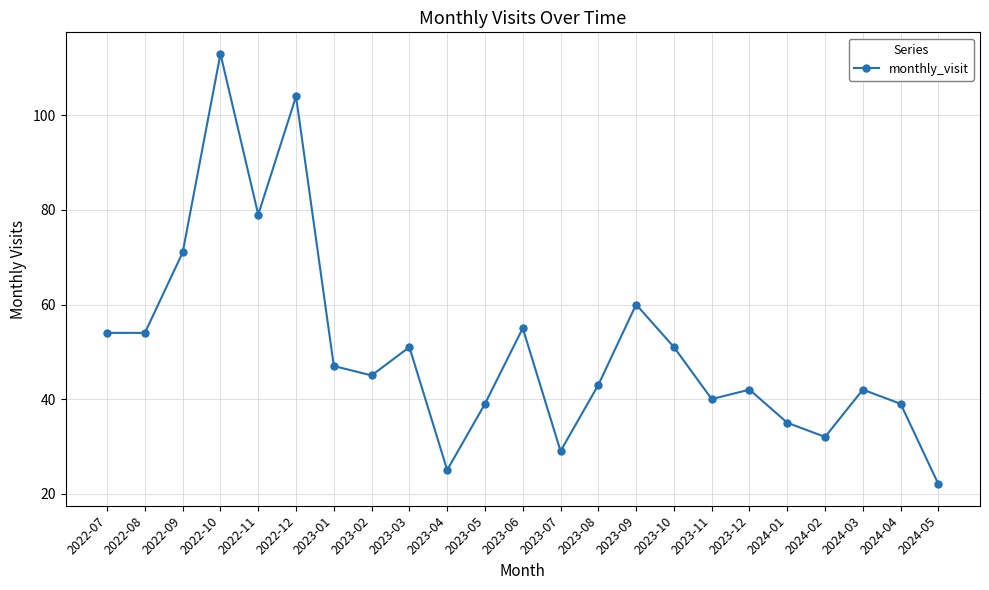

What position from the left is 2023-03?

9